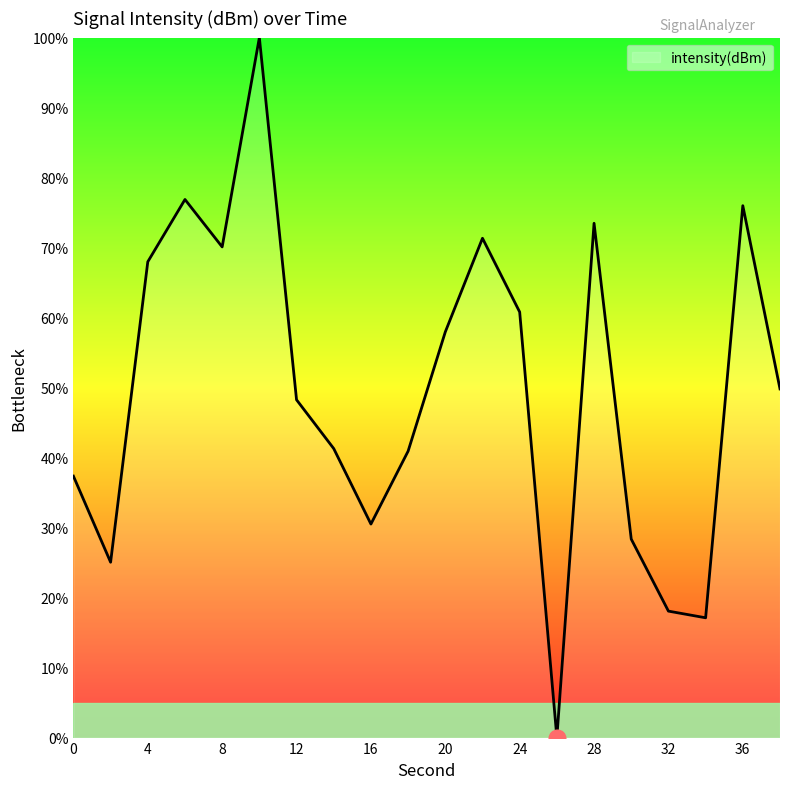

Count the number of categories in the chart.

20